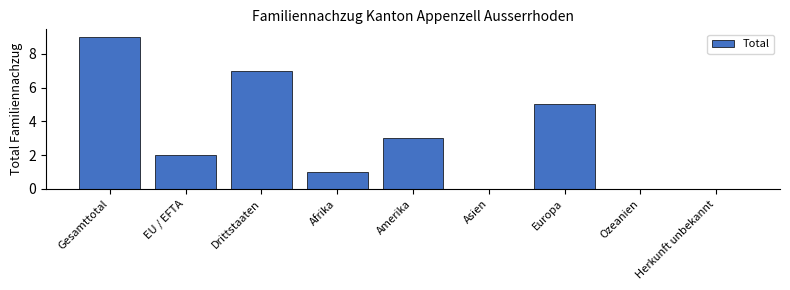

What is the sum of the values at Asien and Drittstaaten?

7